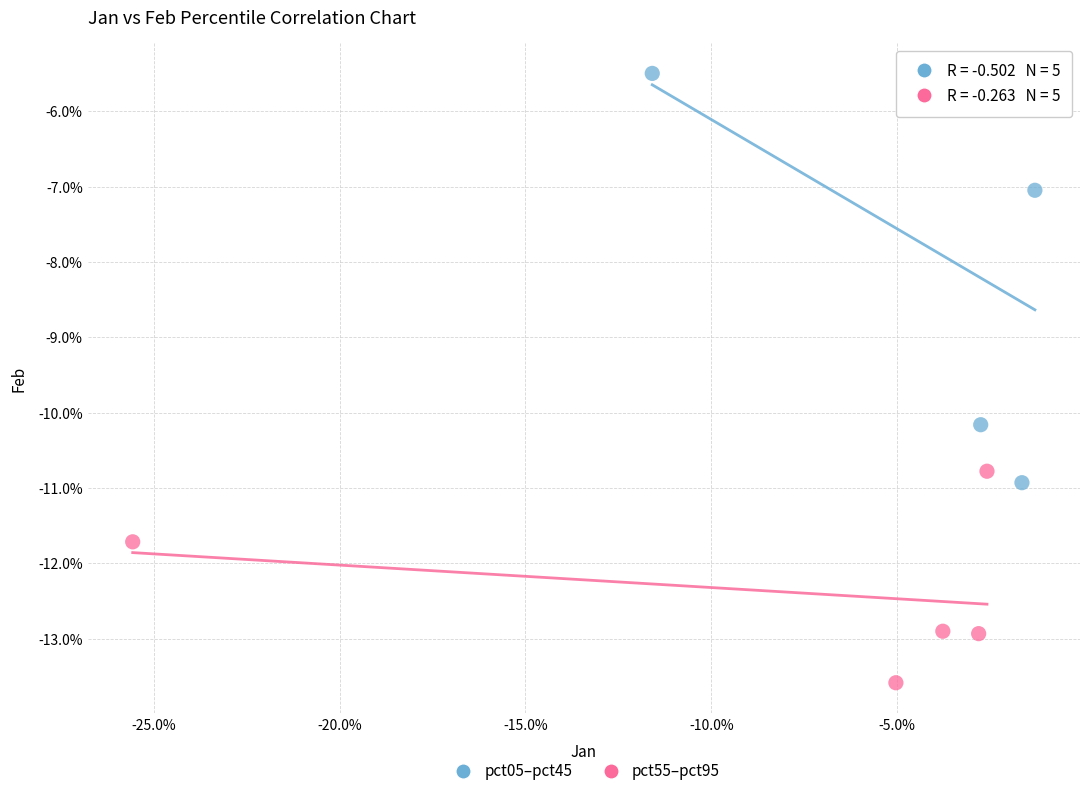

What are all the series names shown in the legend?

pct05–pct45, pct55–pct95